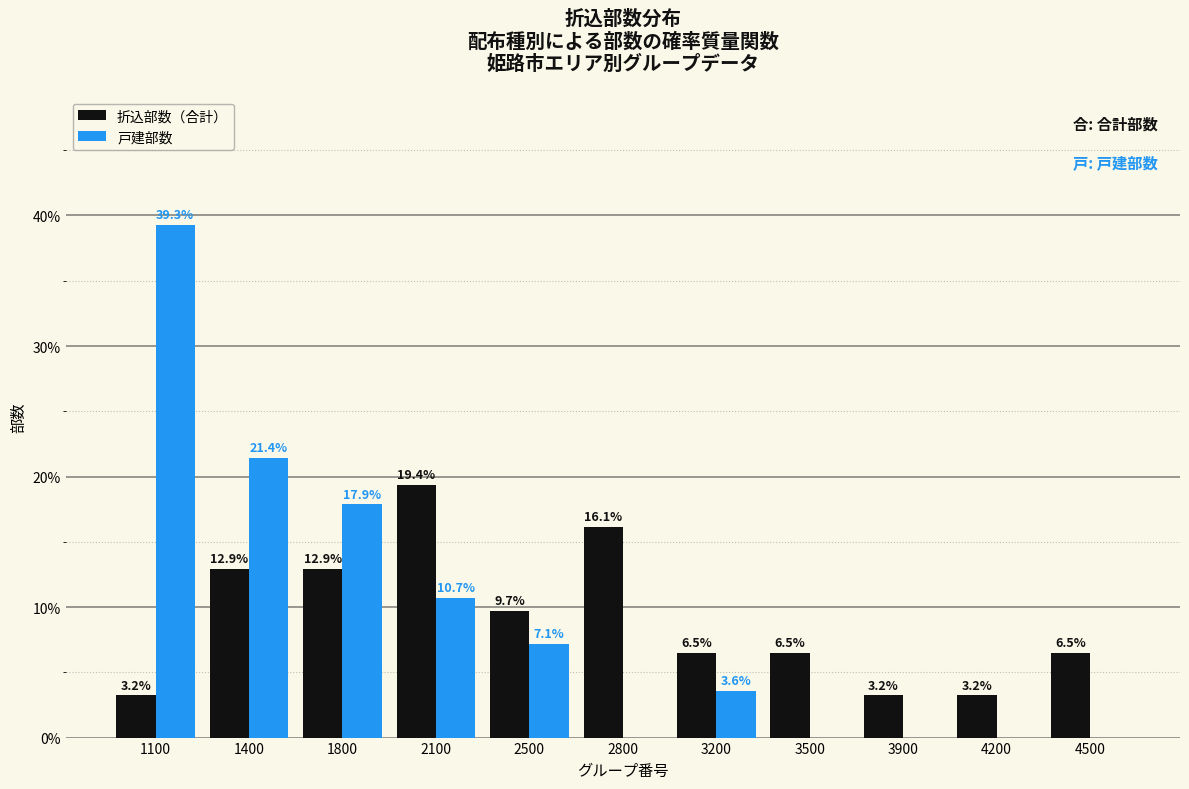

Reading left to right, list all the values displayed in this chart.

折込部数（合計）: 1100=3.2	1400=12.9	1800=12.9	2100=19.4	2500=9.7	2800=16.1	3200=6.5	3500=6.5	3900=3.2	4200=3.2	4500=6.5
戸建部数: 1100=39.3	1400=21.4	1800=17.9	2100=10.7	2500=7.1	2800=0.0	3200=3.6	3500=0.0	3900=0.0	4200=0.0	4500=0.0